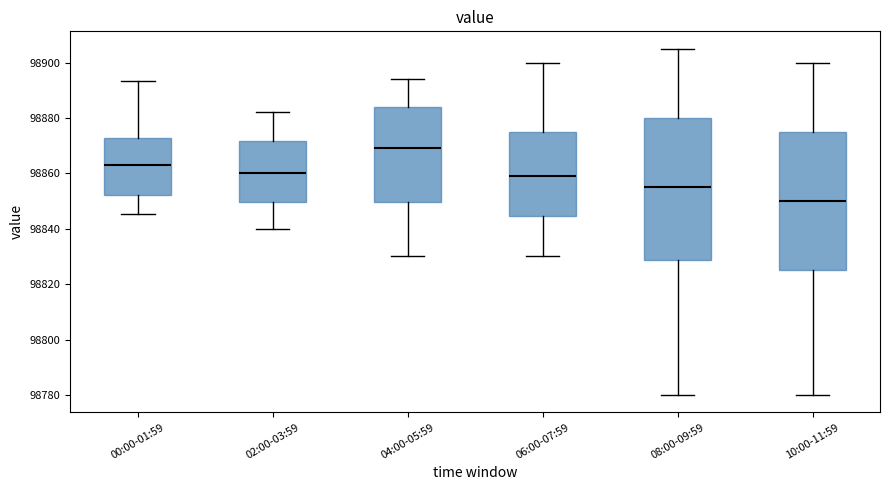

Reading left to right, read every box against the y-axis: the position of its median line, the range the box covers, and the ends of its whiskers. The values are not printed on the chart, so give them approximately, as read against the axis.

00:00-01:59: median 98864, box 98852 to 98872, whiskers 98846 to 98894
02:00-03:59: median 98860, box 98850 to 98872, whiskers 98840 to 98882
04:00-05:59: median 98870, box 98850 to 98884, whiskers 98830 to 98894
06:00-07:59: median 98860, box 98844 to 98876, whiskers 98830 to 98900
08:00-09:59: median 98856, box 98828 to 98880, whiskers 98780 to 98906
10:00-11:59: median 98850, box 98826 to 98876, whiskers 98780 to 98900